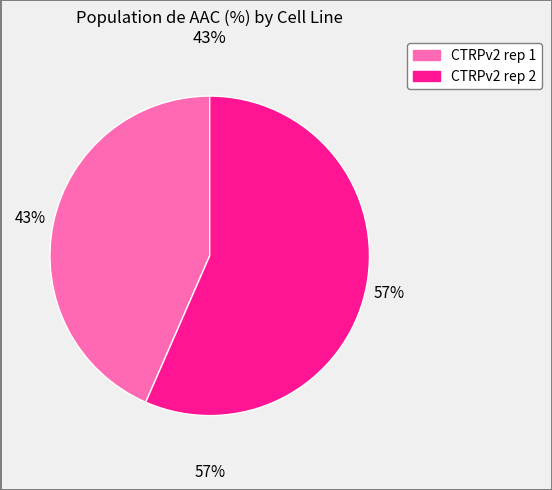

To the nearest percent, what percentage of the pie is CTRPv2 rep 1?

43%